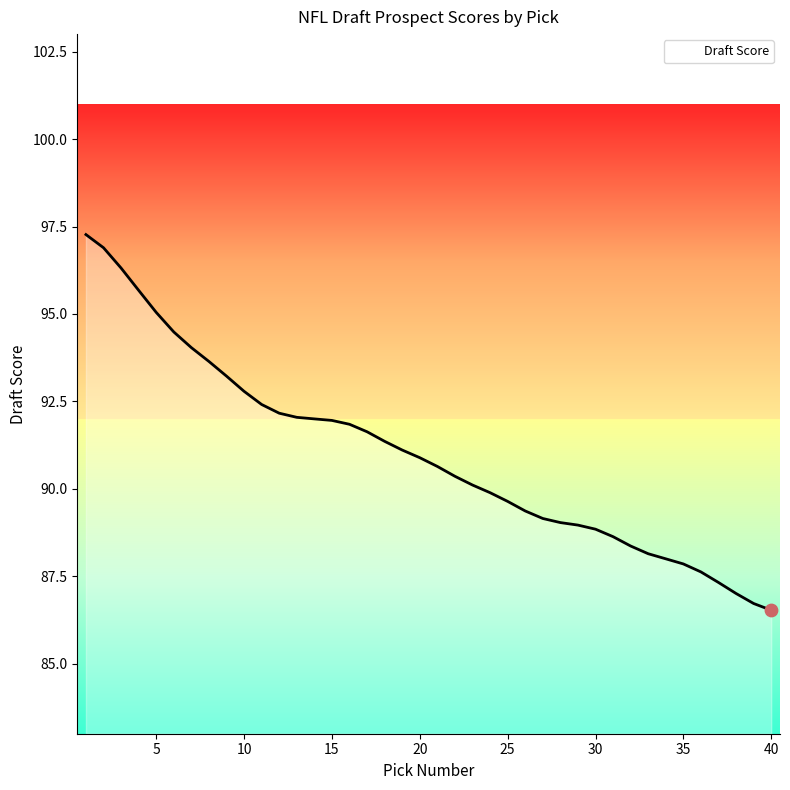

What is the greatest value displayed?

97.3